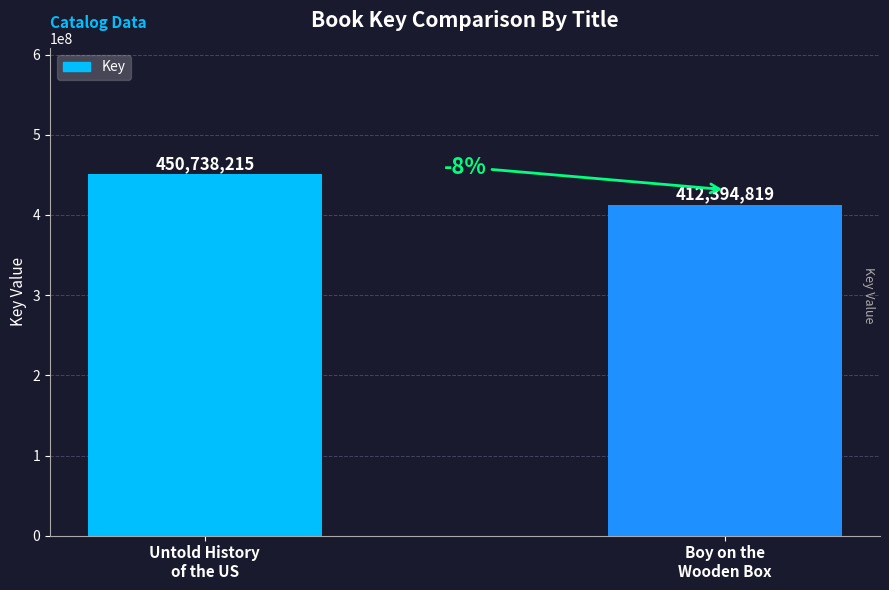

What is the sum of all values?

863133034